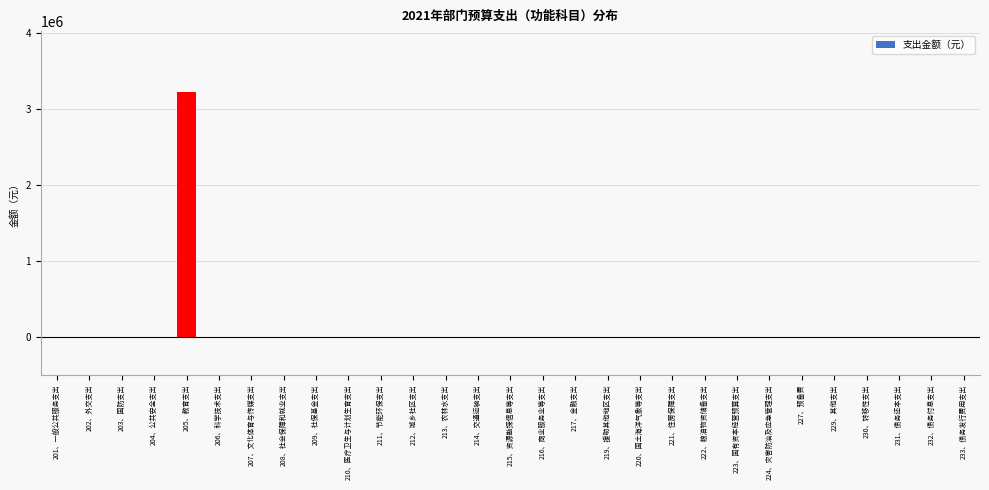

Reading left to right, transcribe all the data shown in this chart.

201、一般公共服务支出=0.0	202、外交支出=0.0	203、国防支出=0.0	204、公共安全支出=0.0	205、教育支出=3218079.6	206、科学技术支出=0.0	207、文化体育与传媒支出=0.0	208、社会保障和就业支出=0.0	209、社保基金支出=0.0	210、医疗卫生与计划生育支出=0.0	211、节能环保支出=0.0	212、城乡社区支出=0.0	213、农林水支出=0.0	214、交通运输支出=0.0	215、资源勘探信息等支出=0.0	216、商业服务业等支出=0.0	217、金融支出=0.0	219、援助其他地区支出=0.0	220、国土海洋气象等支出=0.0	221、住房保障支出=0.0	222、粮油物资储备支出=0.0	223、国有资本经营预算支出=0.0	224、灾害防治及应急管理支出=0.0	227、预备费=0.0	229、其他支出=0.0	230、转移性支出=0.0	231、债务还本支出=0.0	232、债务付息支出=0.0	233、债务发行费用支出=0.0